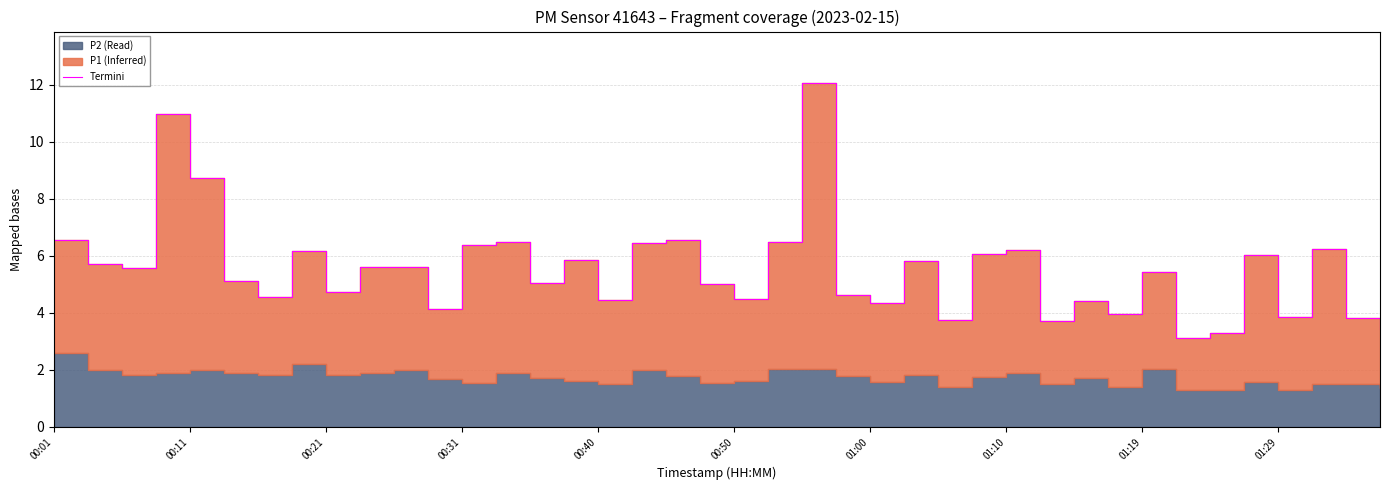

Where does the data first go above 5?

00:01